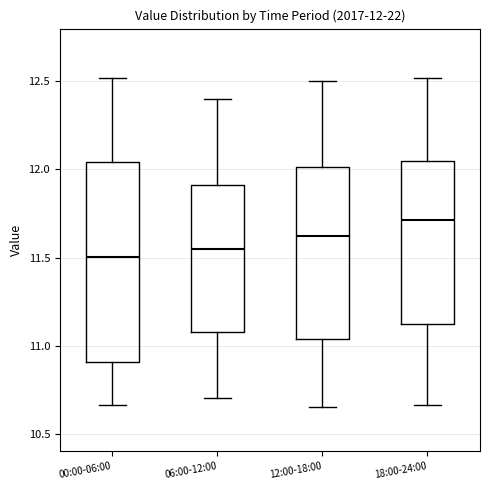

Which box is the tallest, from its lower edge to its upper edge?

00:00-06:00